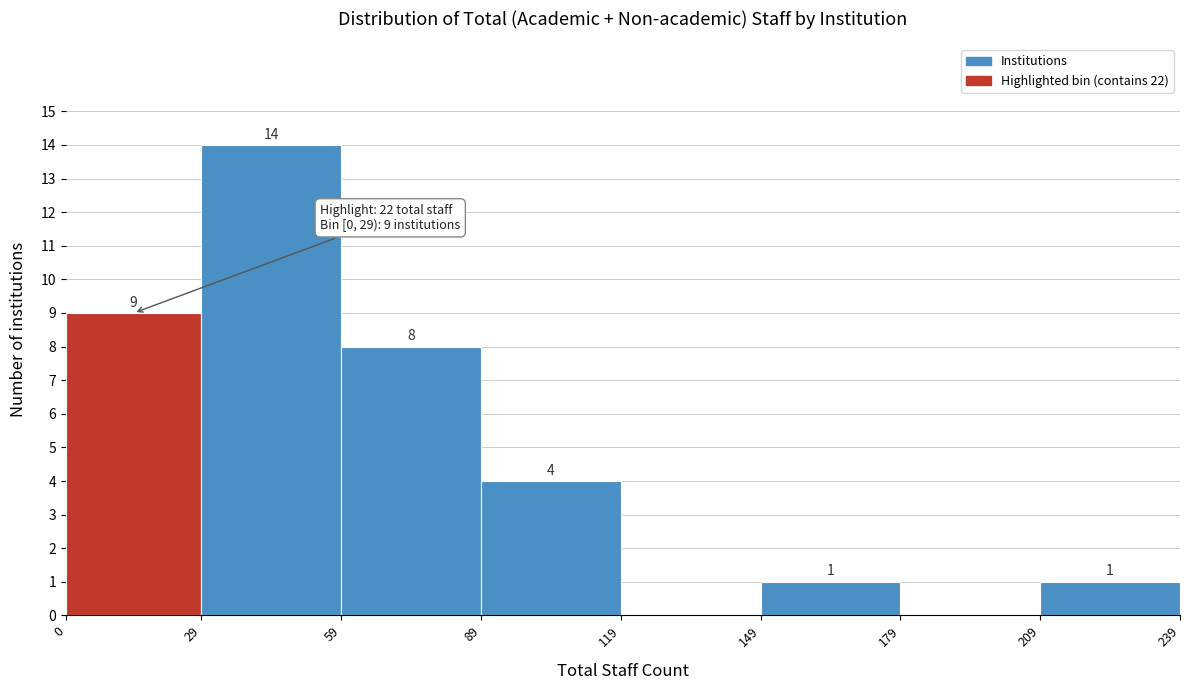

Which range on the x-axis has the tallest bar?

29 to 59